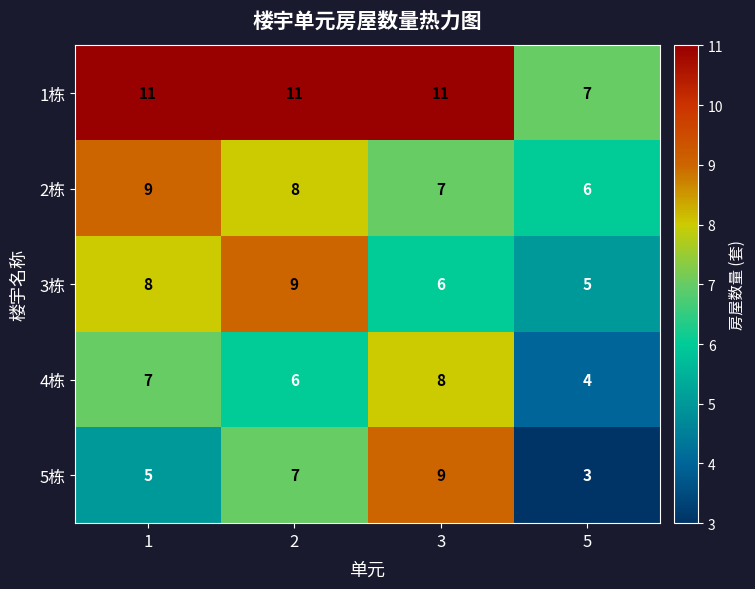

At how many categories does at least one series exceed 6?

4